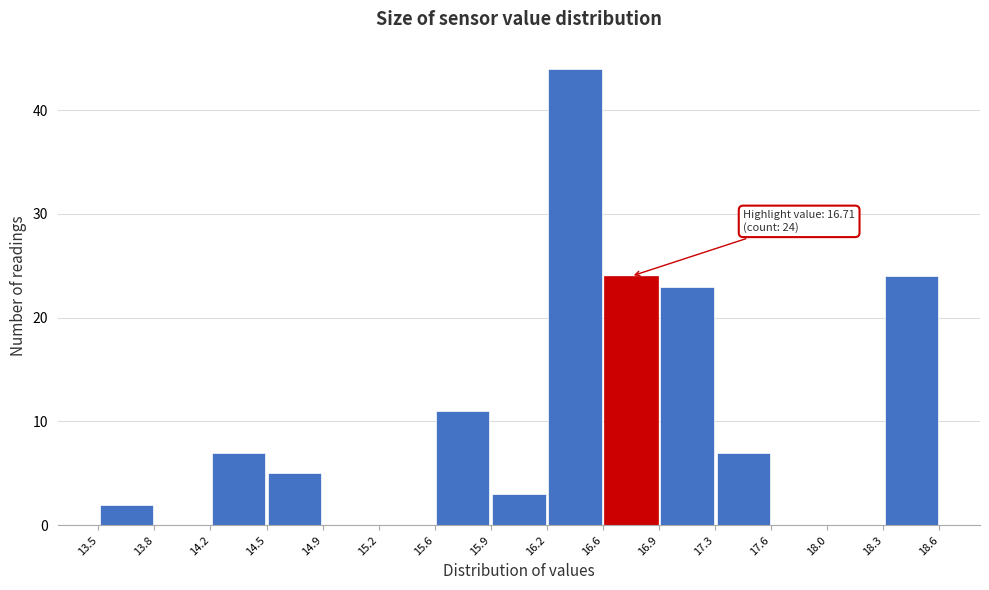

Which range on the x-axis has the tallest bar?

16.2 to 16.6